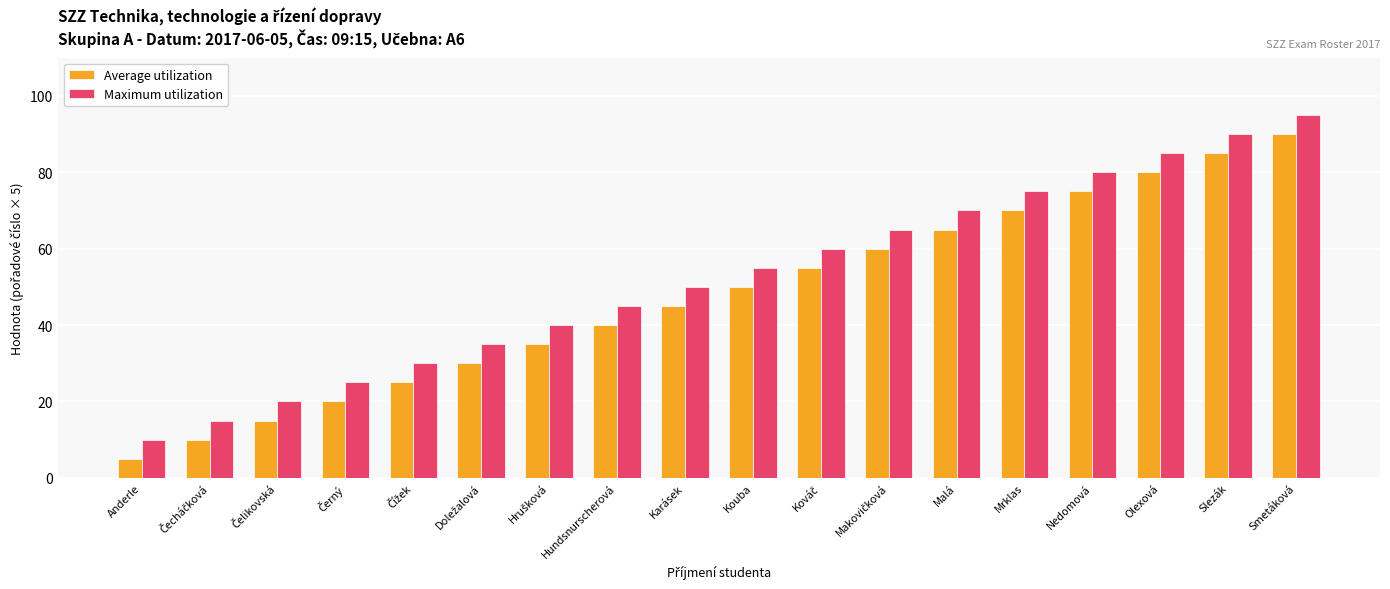

Reading left to right, list all the values displayed in this chart.

Average utilization: 5	10	15	20	25	30	35	40	45	50	55	60	65	70	75	80	85	90
Maximum utilization: 10	15	20	25	30	35	40	45	50	55	60	65	70	75	80	85	90	95